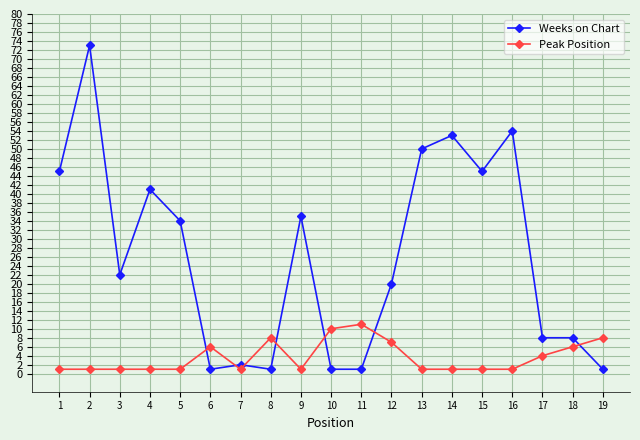

Reading right to left, what are all the values shown in this chart?

Weeks on Chart: 19=1	18=8	17=8	16=54	15=45	14=53	13=50	12=20	11=1	10=1	9=35	8=1	7=2	6=1	5=34	4=41	3=22	2=73	1=45
Peak Position: 19=8	18=6	17=4	16=1	15=1	14=1	13=1	12=7	11=11	10=10	9=1	8=8	7=1	6=6	5=1	4=1	3=1	2=1	1=1